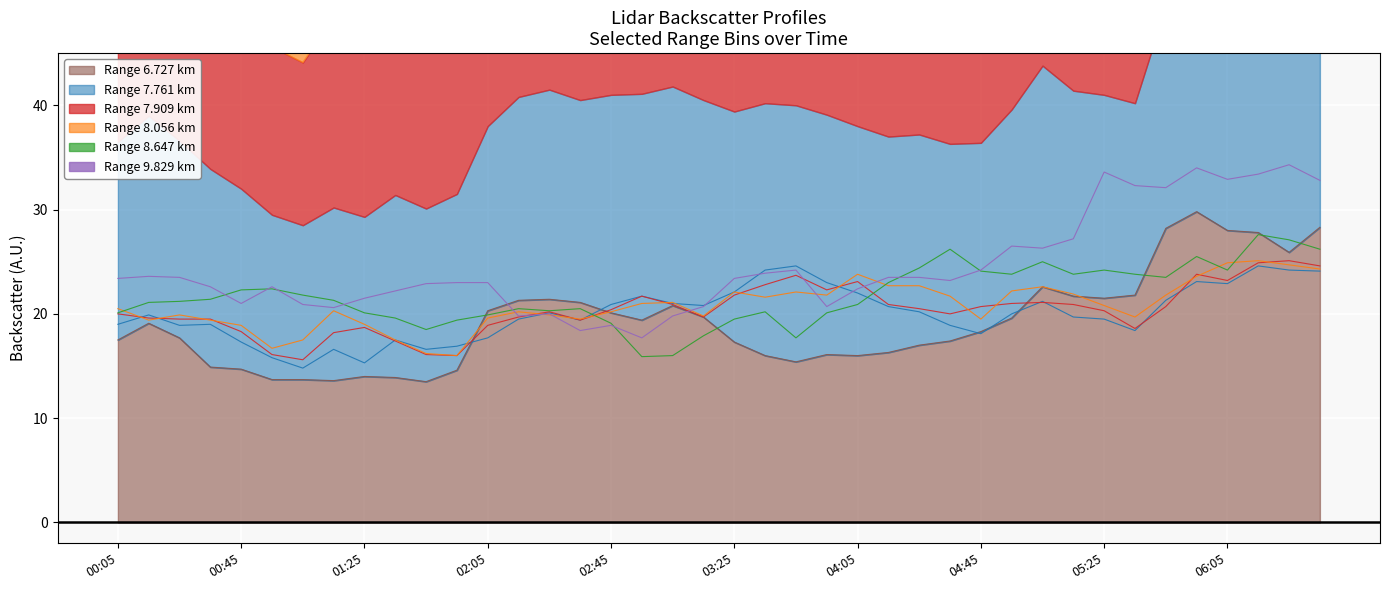

At 2016/05/17 05:05, list the series in order from largest to smallest.

9.829, 8.647, 8.056, 6.727, 7.761, 7.909